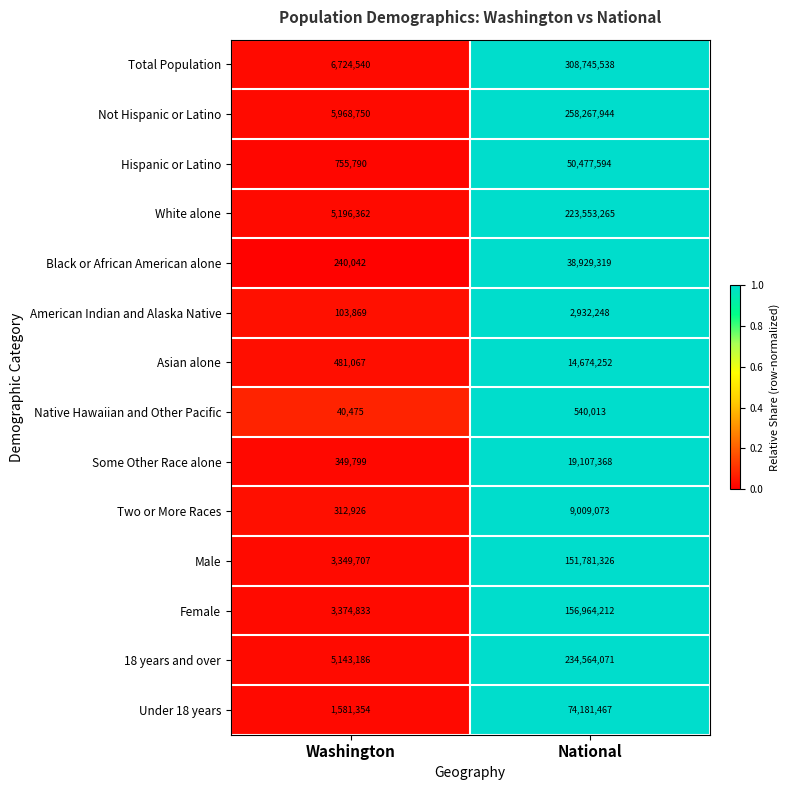

What value does the Asian alone series have at National?

14674252